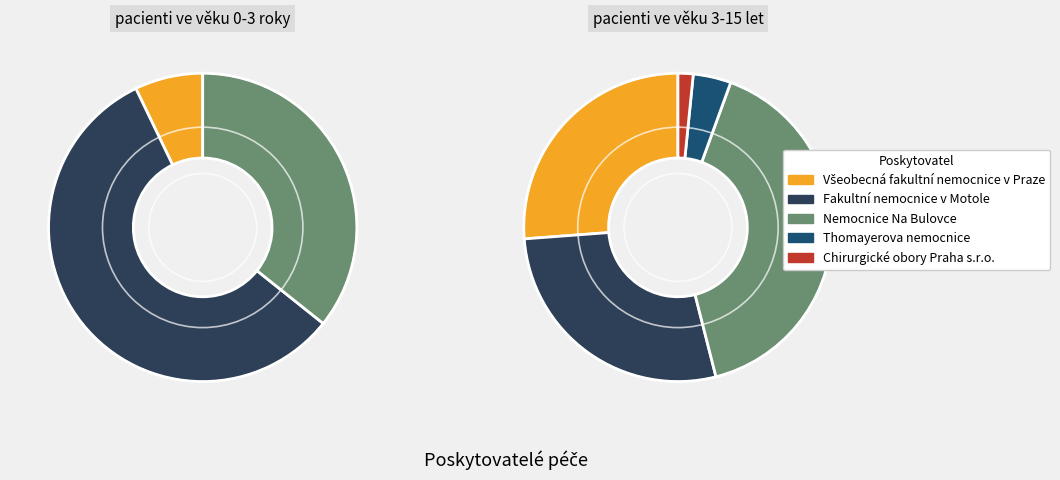

Rank the series at Thomayerova nemocnice from lowest to highest value.

pacienti ve věku 0-3 roky, pacienti ve věku 3-15 let